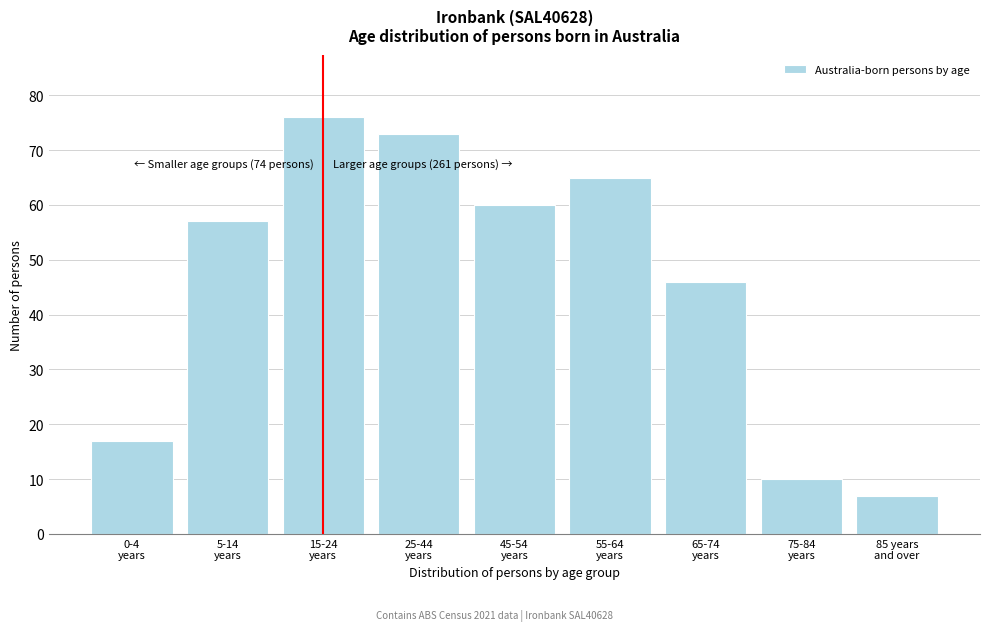

Reading left to right, what are all the values shown in this chart?

17	57	76	73	60	65	46	10	7